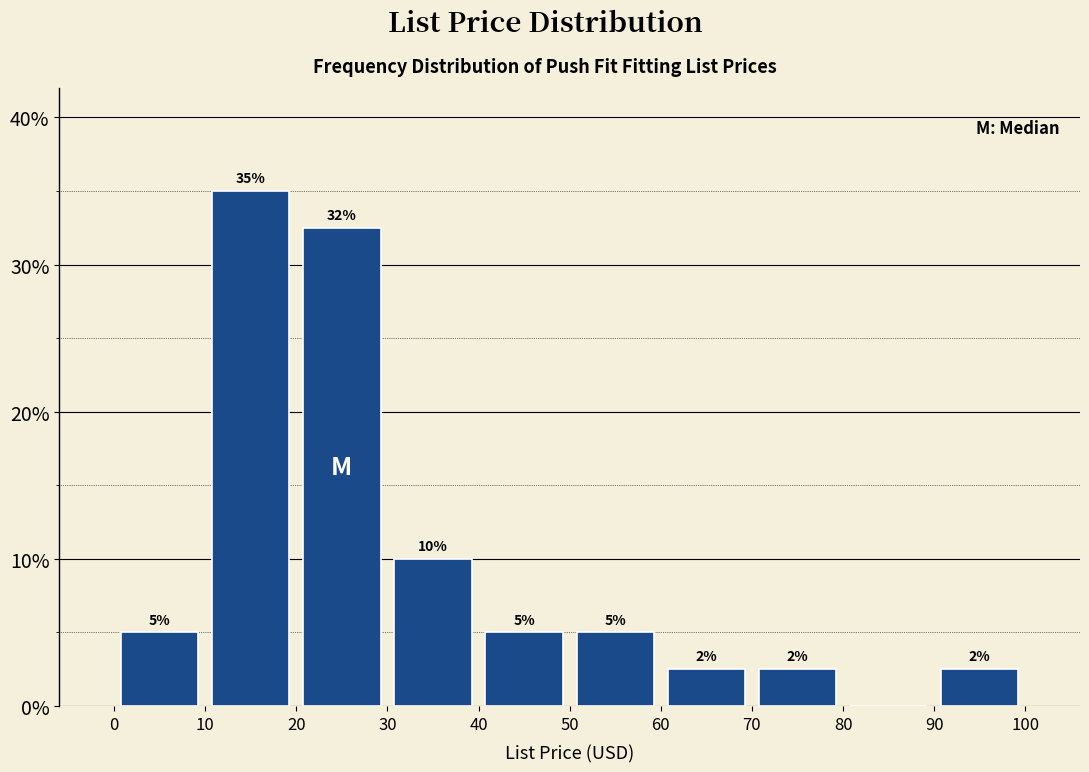

Which range on the x-axis has the tallest bar?

10 to 20